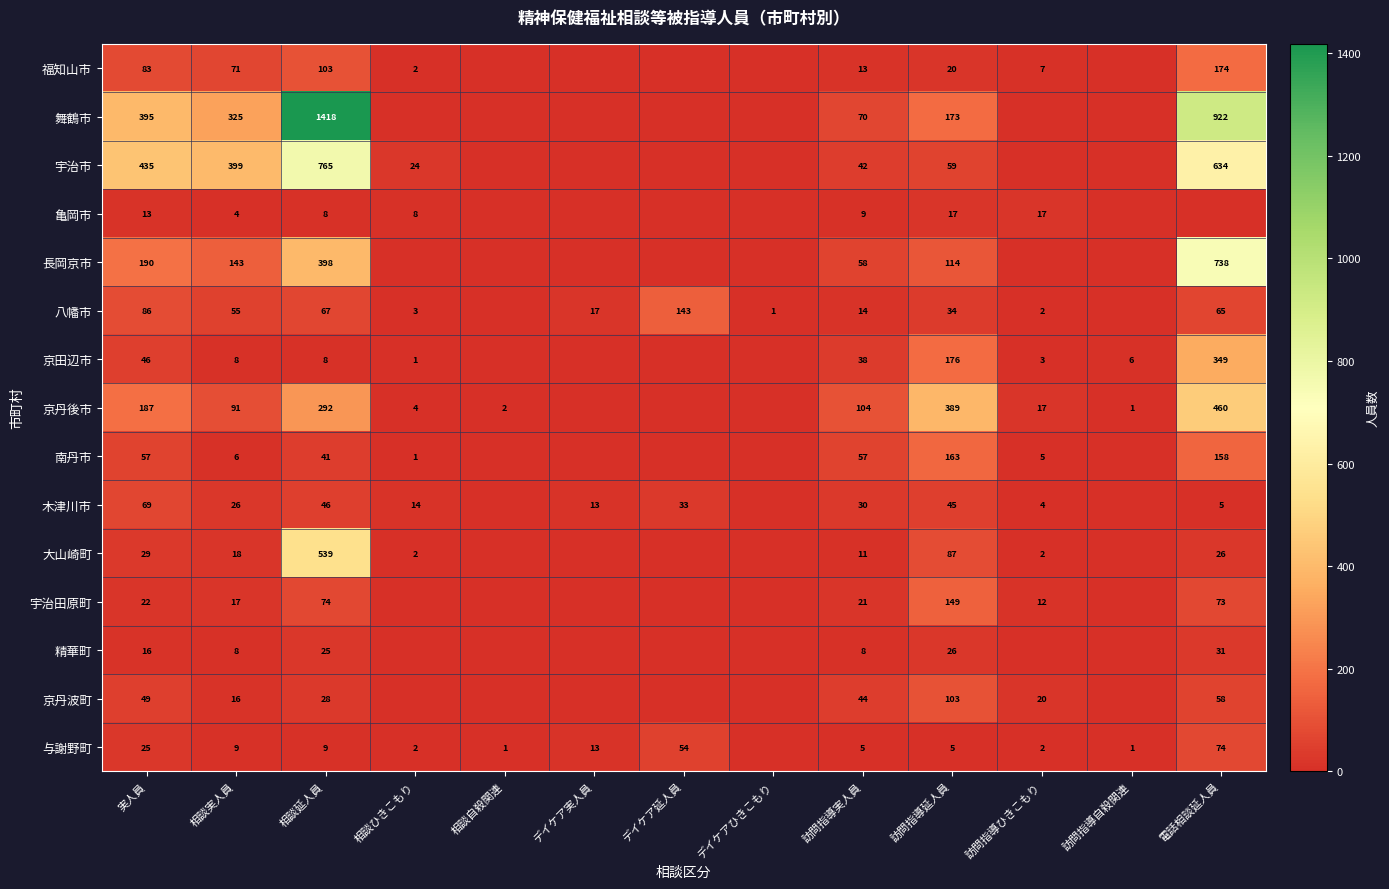

What is the difference between the highest and lowest values at 相談延人員?

1410